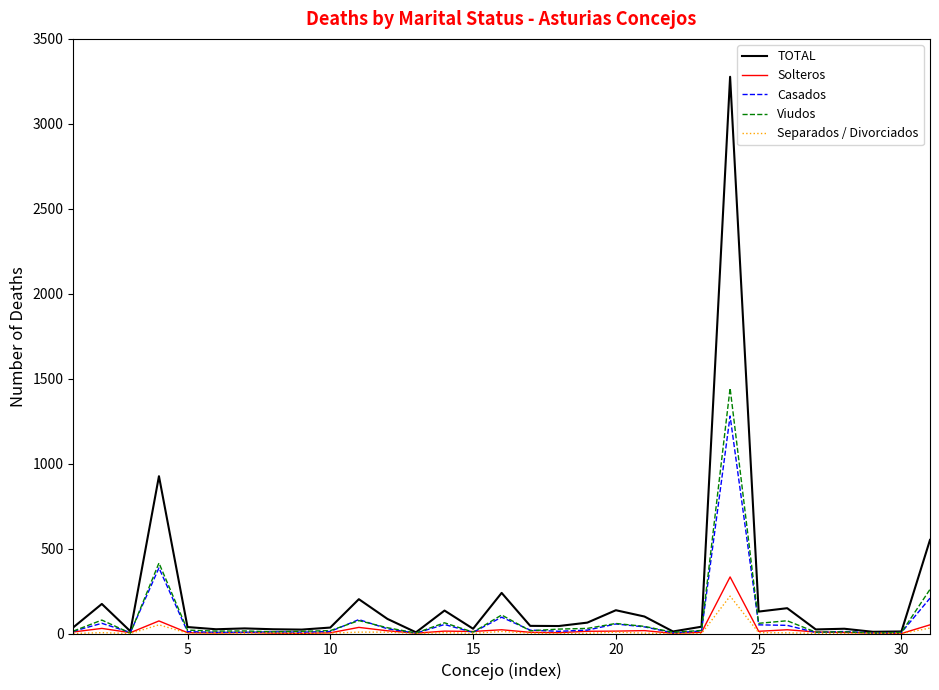

Which series has the widest spread of values?

TOTAL